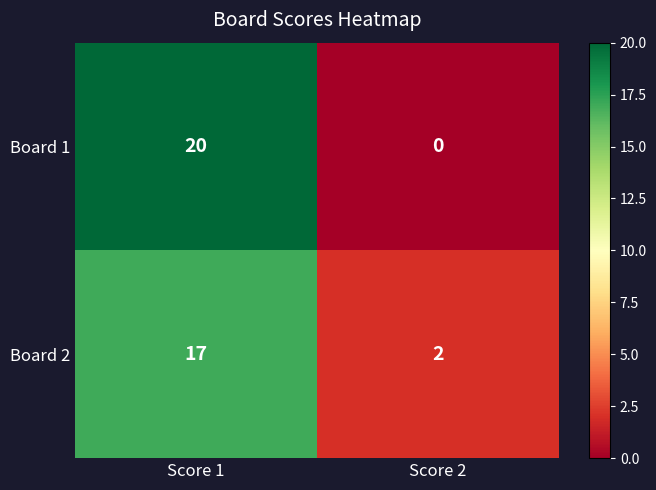

At which category is the sum across all series the highest?

Score 1